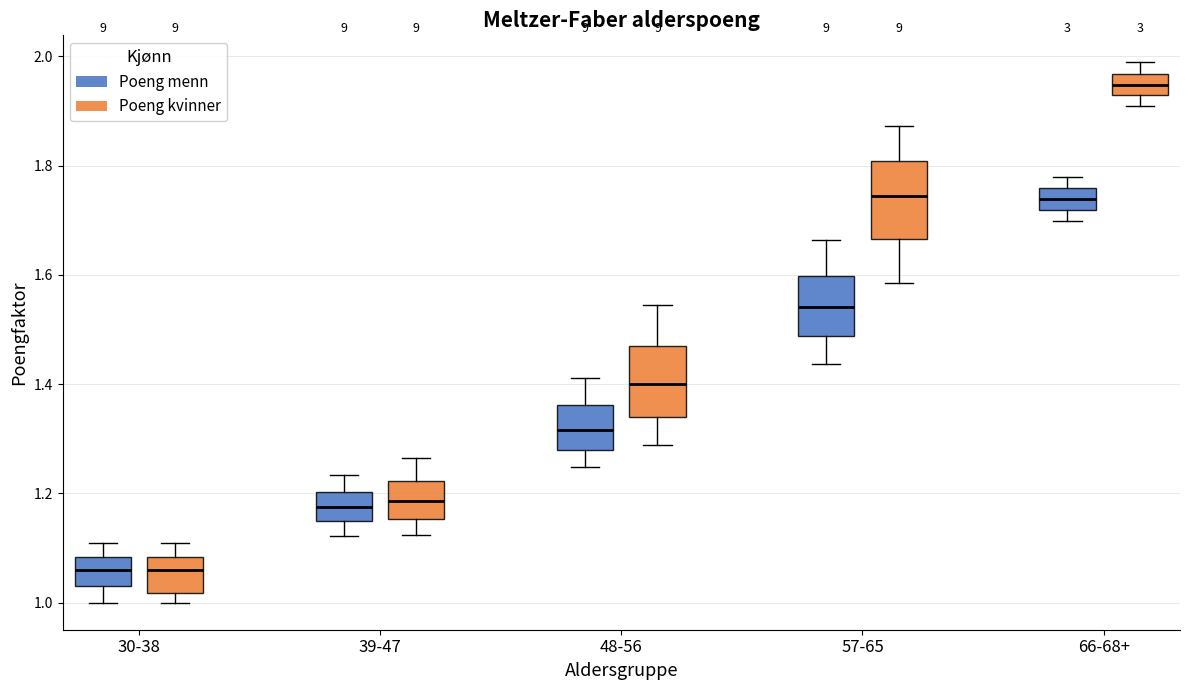

Where does the median line of the box for 30-38 (Poeng menn) sit on the y-axis? The values are not printed on the chart, so give them approximately, as read against the axis.

1.06